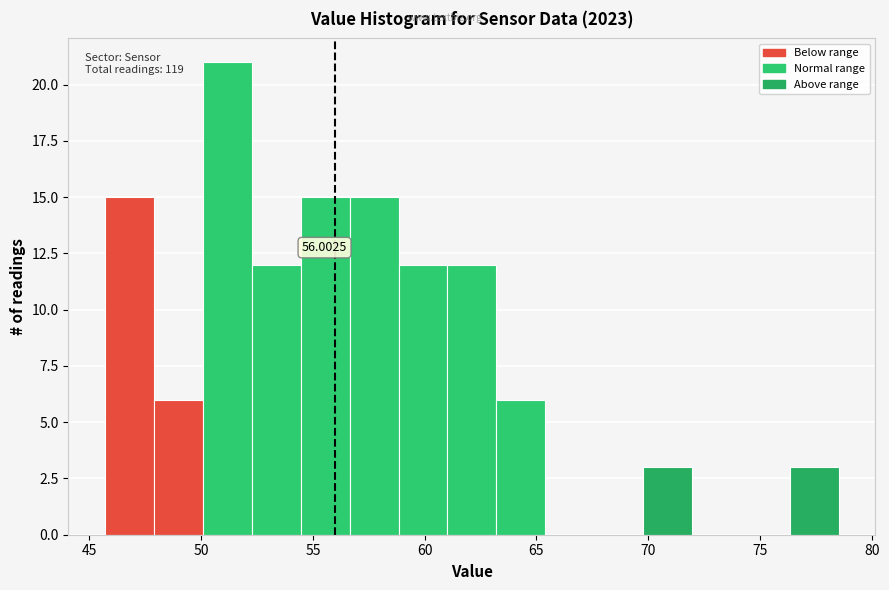

Which range on the x-axis has the tallest bar?

50.0 to 52.5